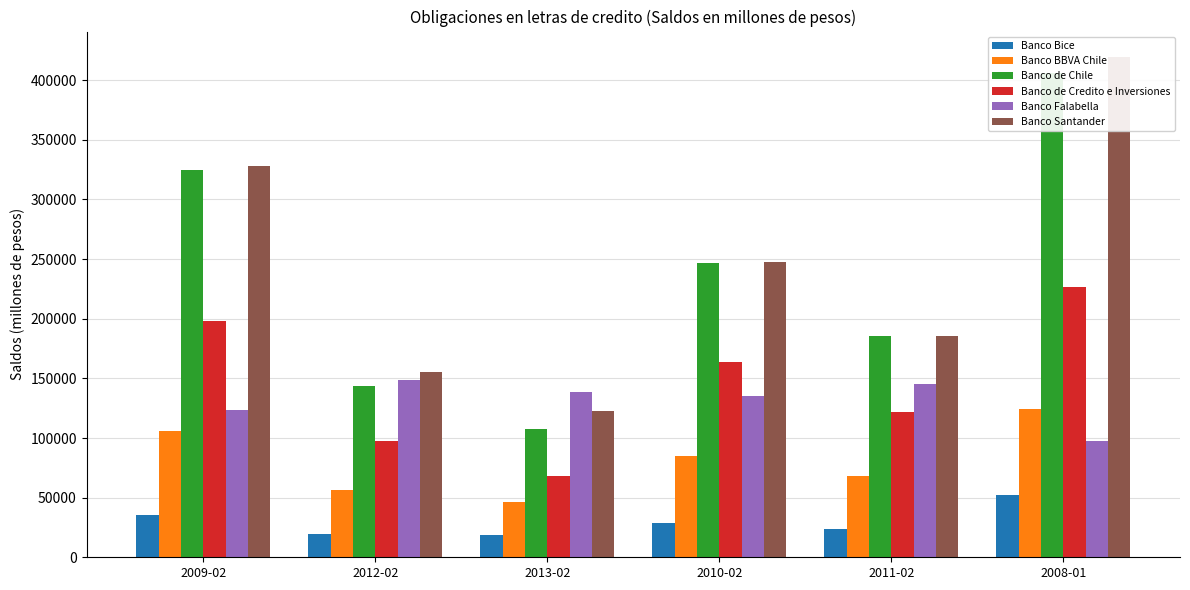

What position from the right is 2013-02?

4